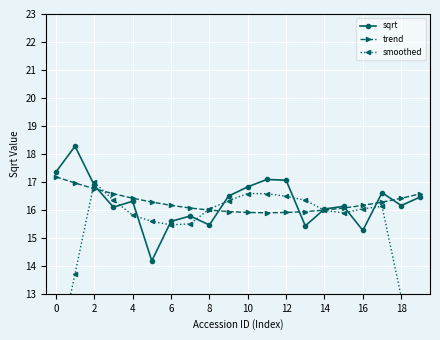

What is the minimum value for trend?

15.9